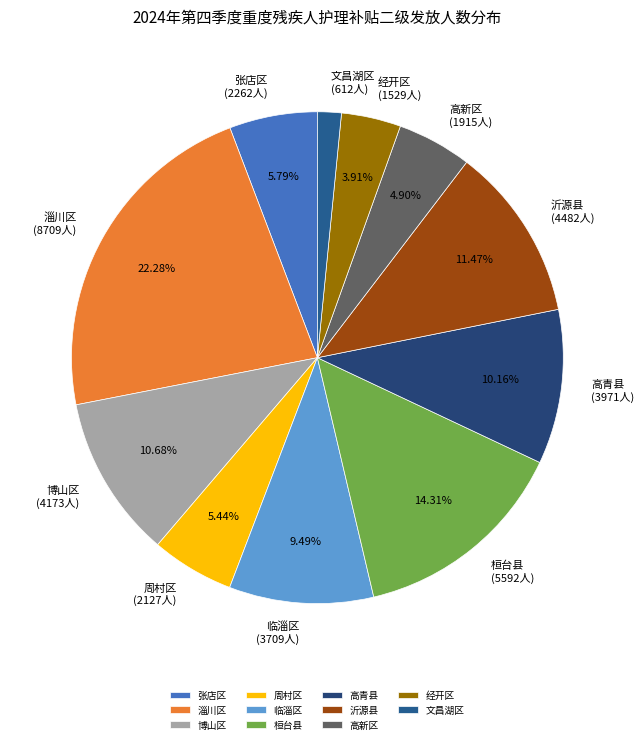

Which has a higher value, 文昌湖区 or 高青县?

高青县